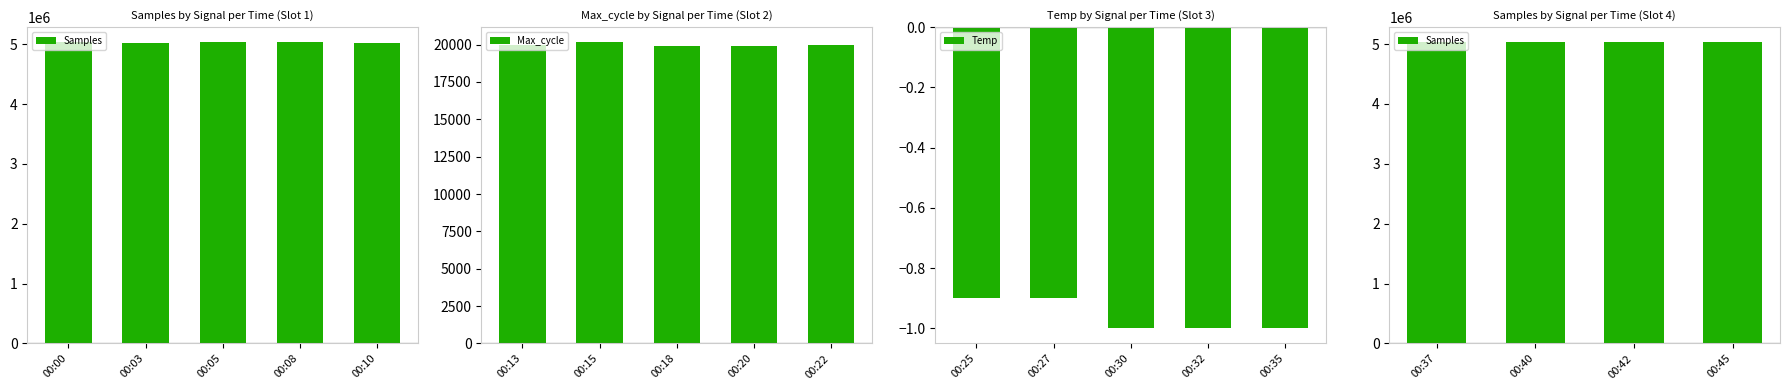

The value of Max_cycle at 00:20 is 19921. True or false?

True